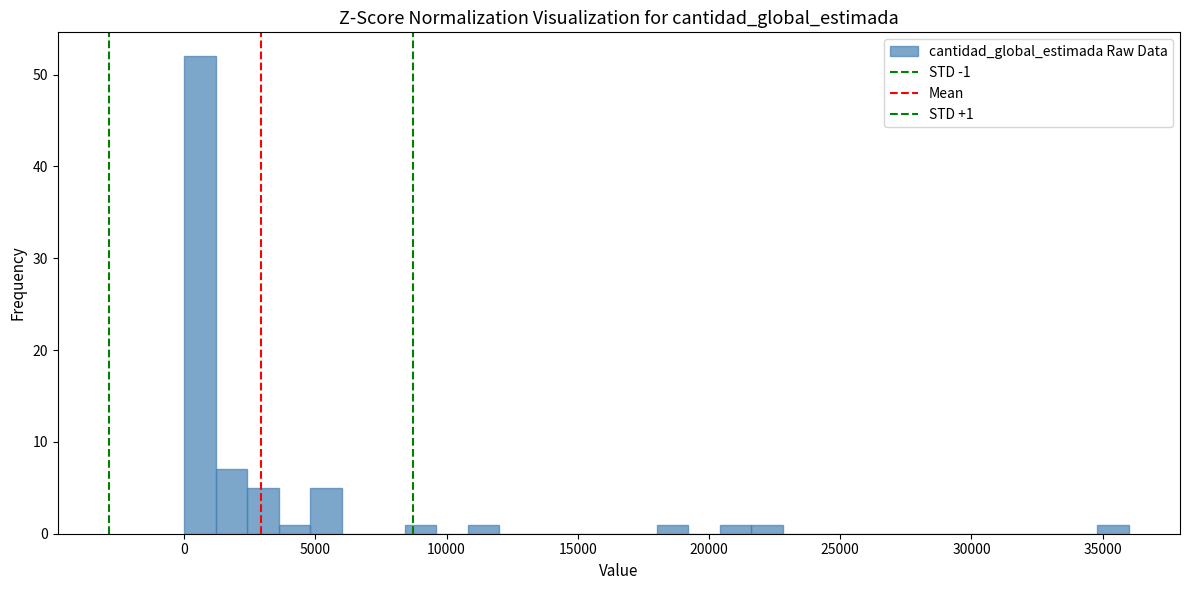

Read against the x-axis, roughly where is the centre of the tallest bar?

500